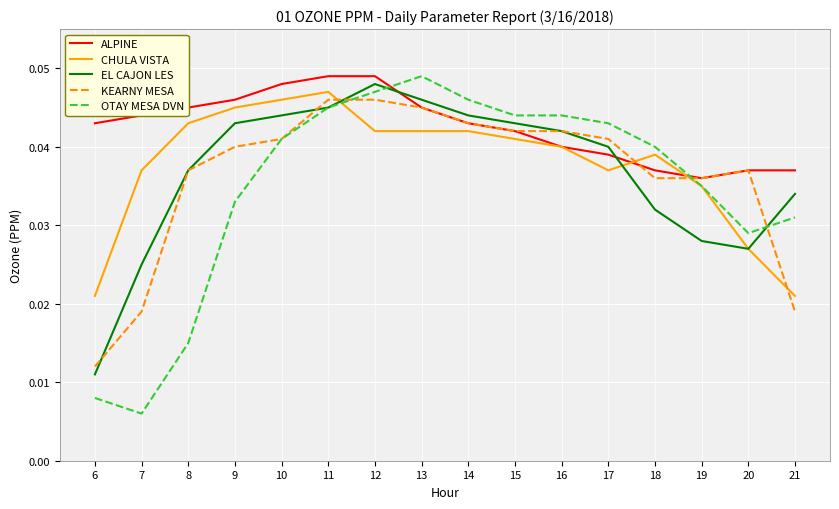

Which category has the lowest value across all series?

7